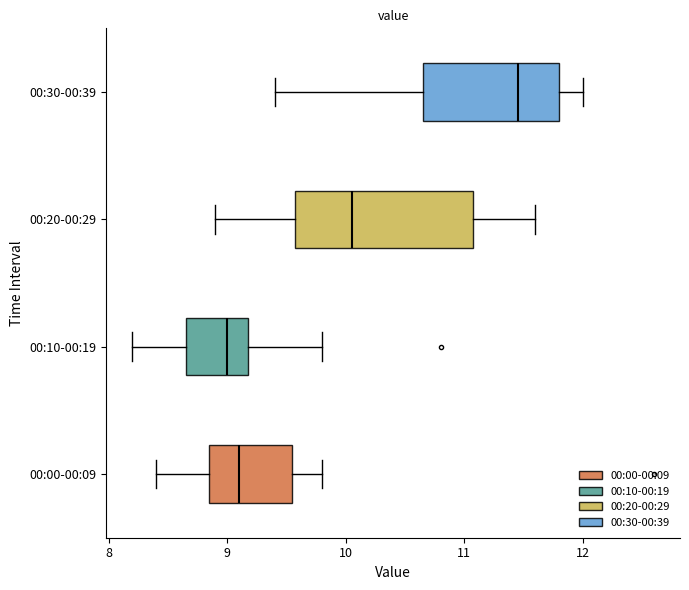

Comparing the boxes themselves (not the whiskers), which one is the widest?

00:20-00:29